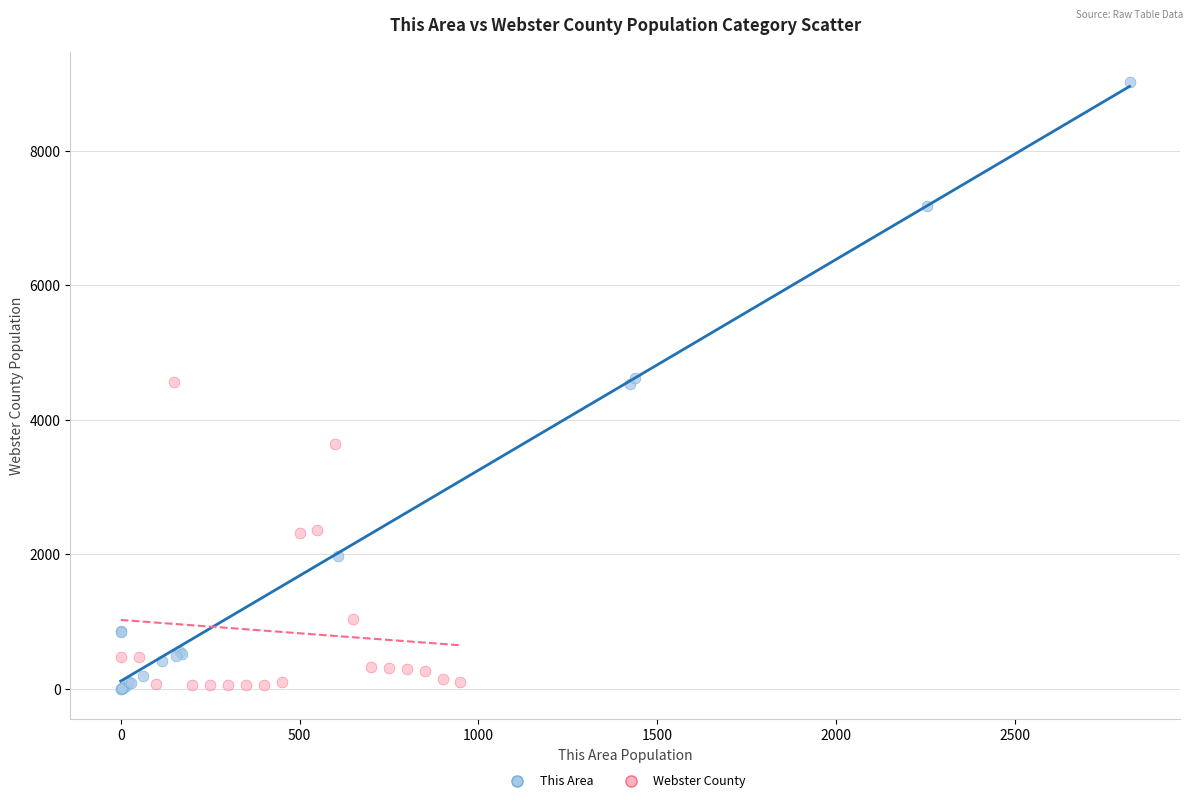

Which series contains the highest Y value?

This Area